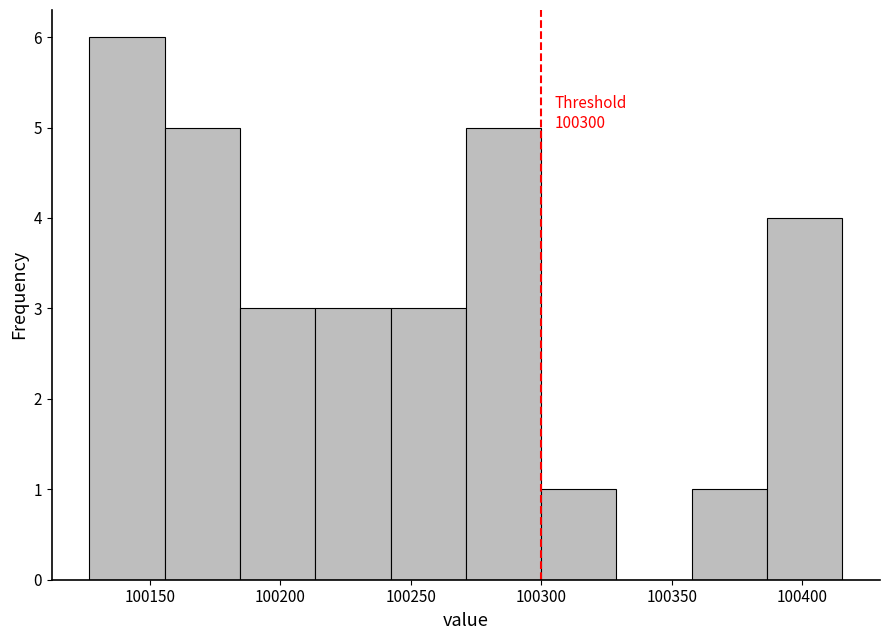

Which range on the x-axis has the tallest bar?

100125 to 100155